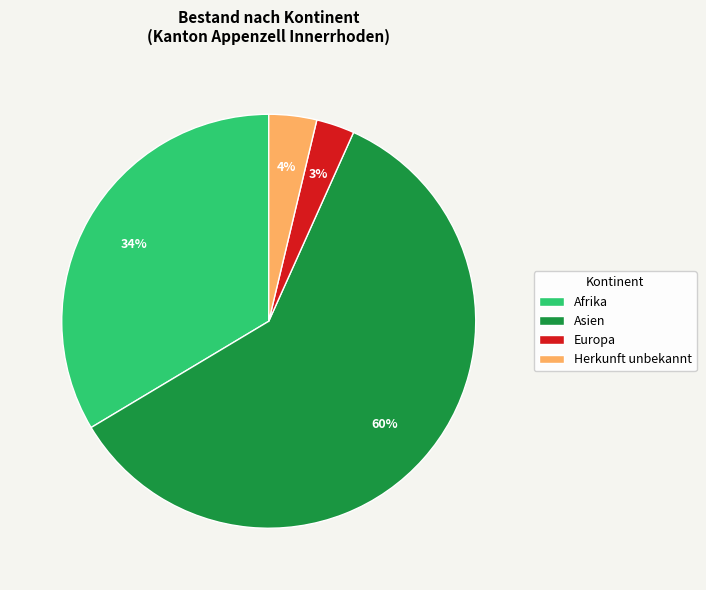

Rank the categories by value from lowest to highest.

Europa, Herkunft unbekannt, Afrika, Asien